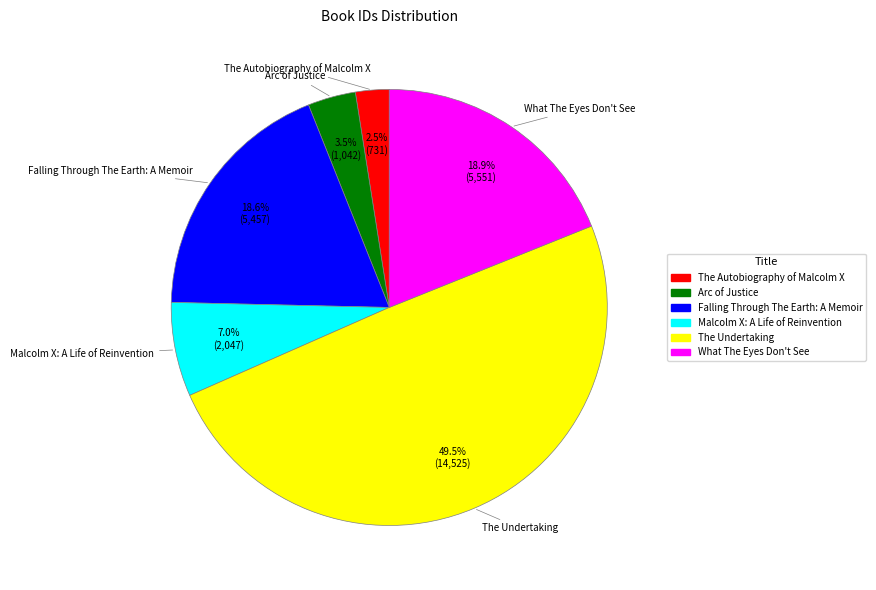

Is the sum of Arc of Justice and Malcolm X: A Life of Reinvention greater than half?

No